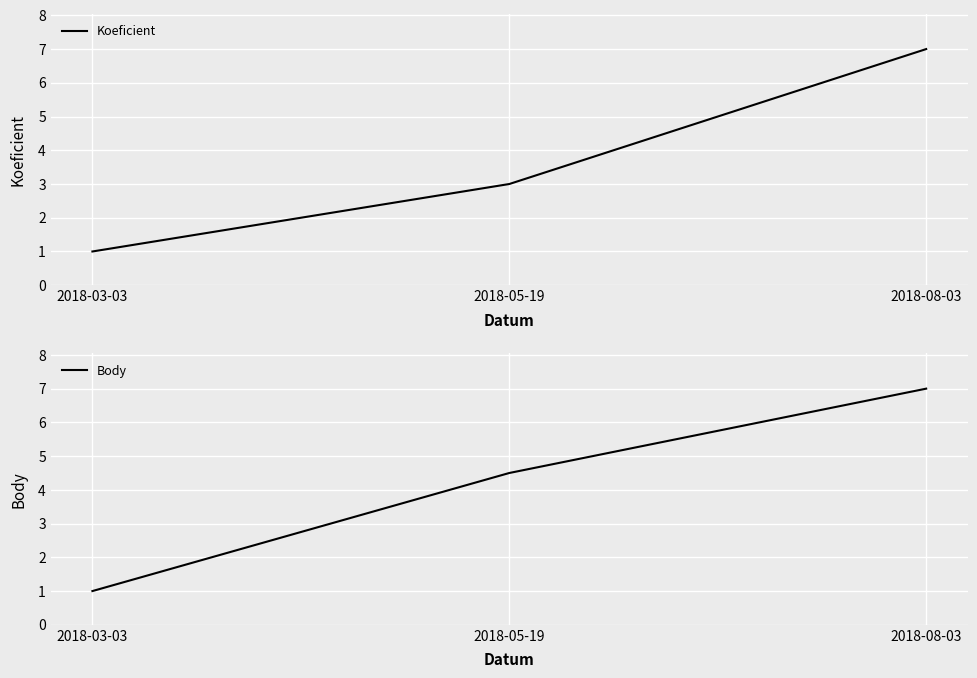

Is it true that Body equals 2.3 at 2018-08-03?

False